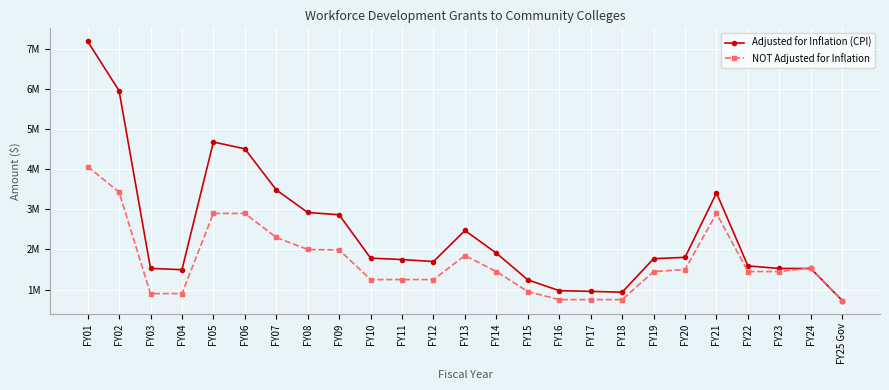

At which category does the chart reach its peak across all series?

FY01